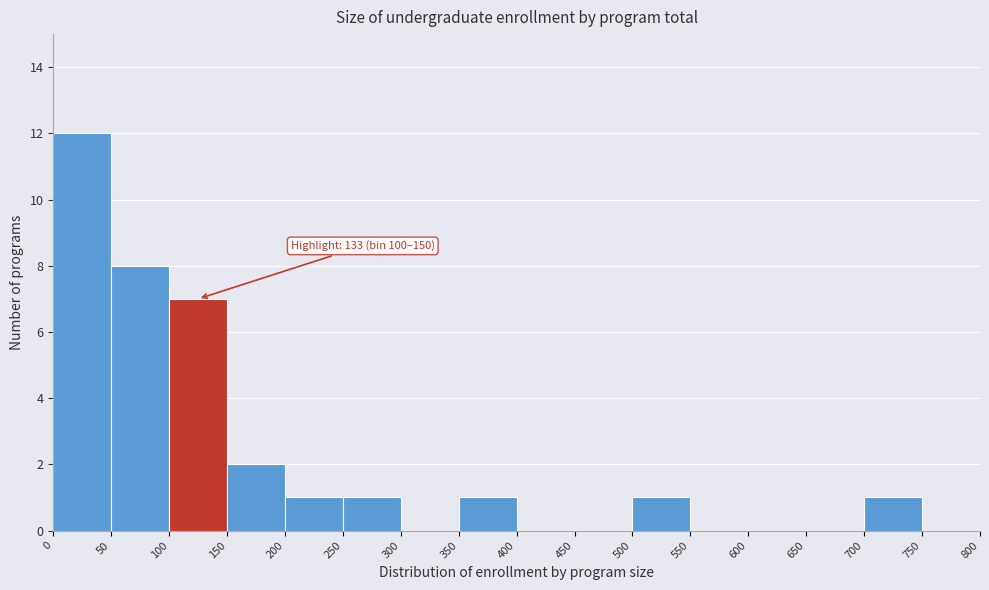

Over which range of the x-axis is the bar tallest?

0 to 50